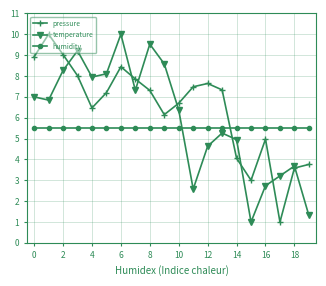

Which series has the largest total across all categories?

pressure